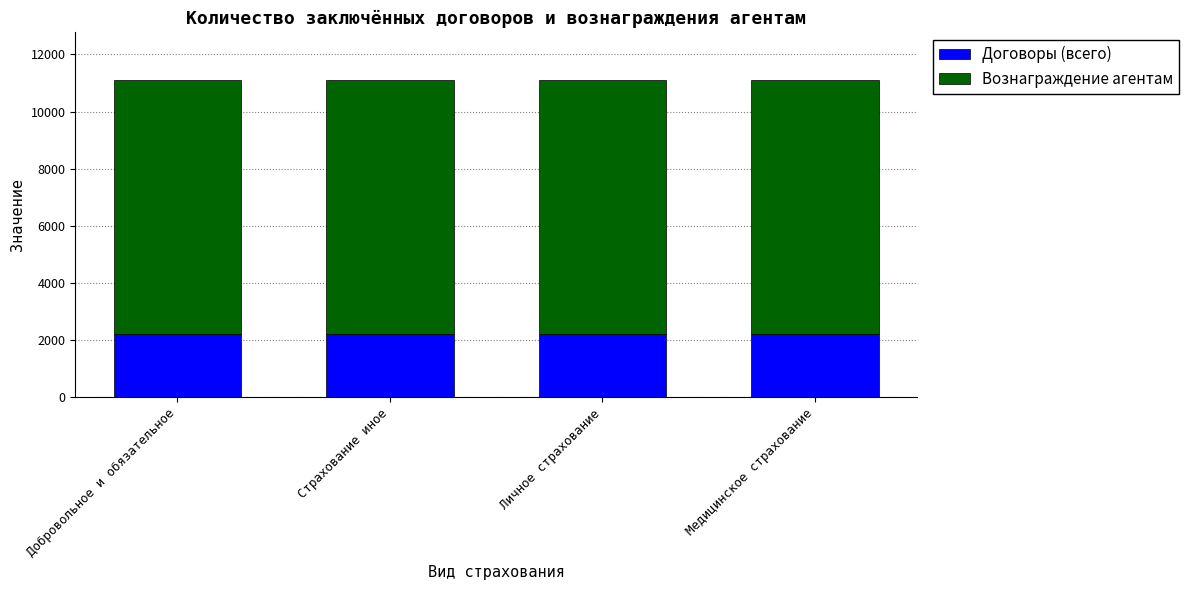

What value does the Договоры (всего) series have at Добровольное и обязательное?

2212.0